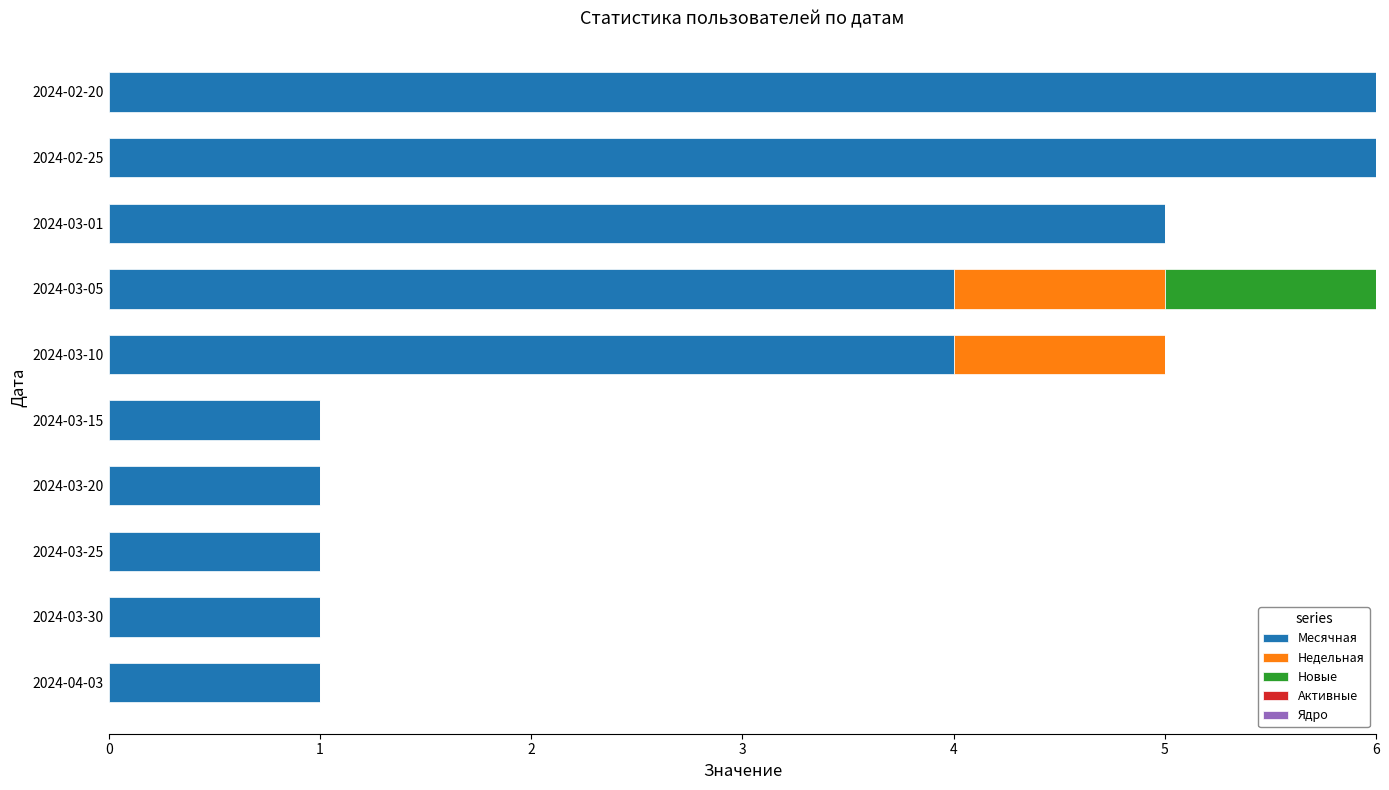

What is the sum of all Месячная values?

30